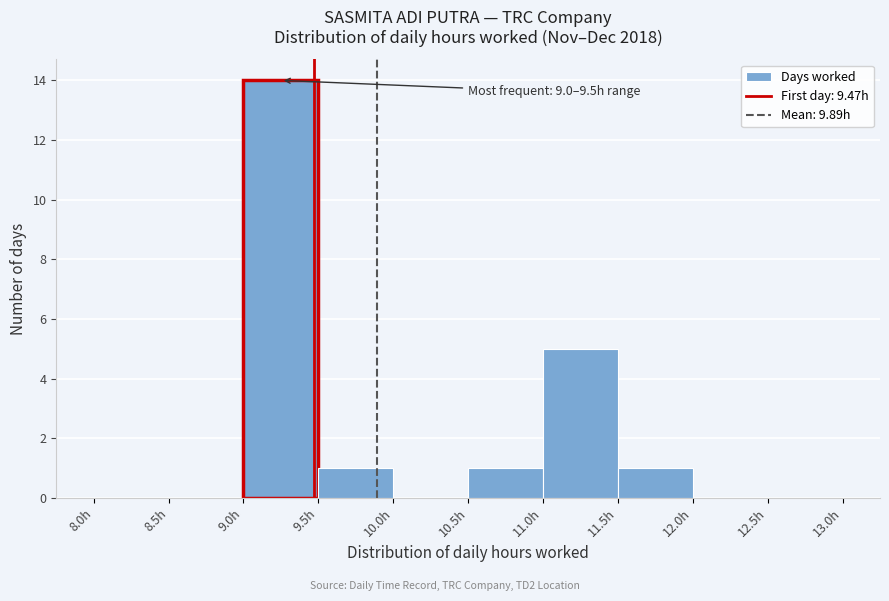

Which range on the x-axis has the tallest bar?

9.0 to 9.5